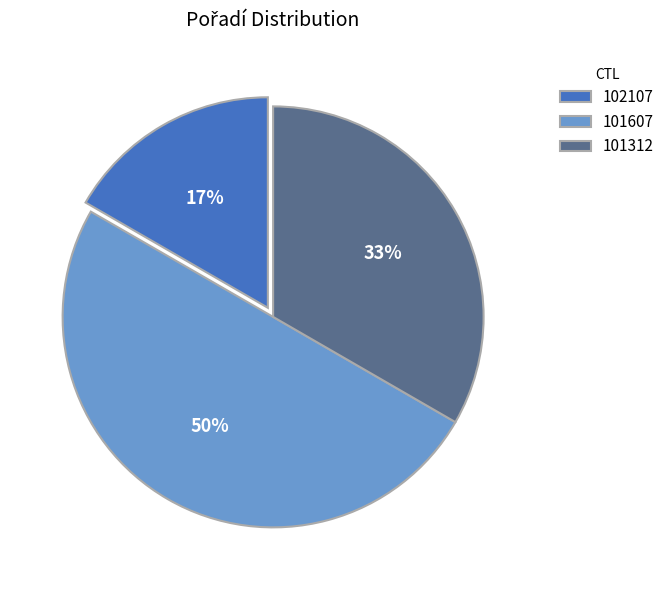

Which has a higher value, 101607 or 102107?

101607